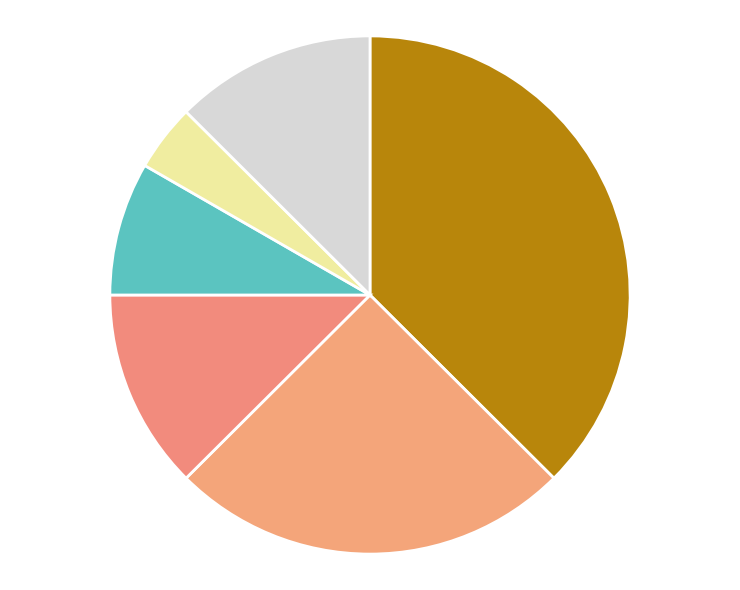

Count the number of slices in the pie.

6